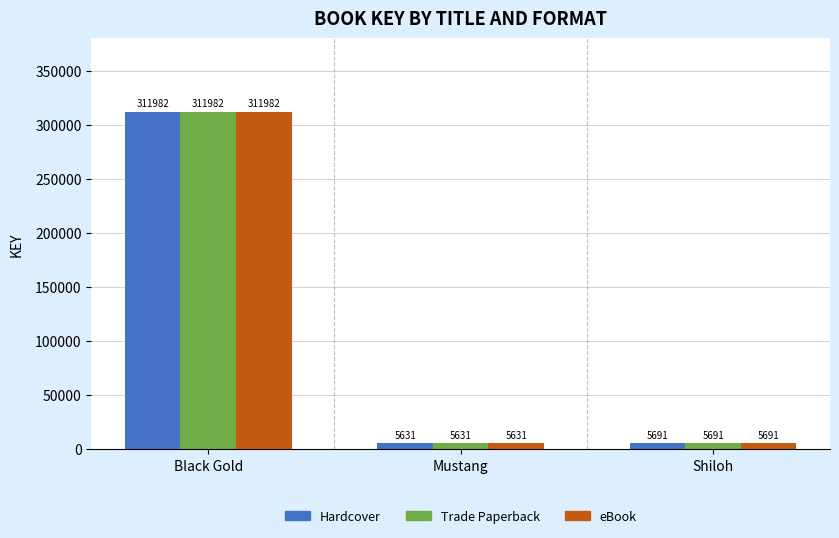

Count the number of categories in the chart.

3